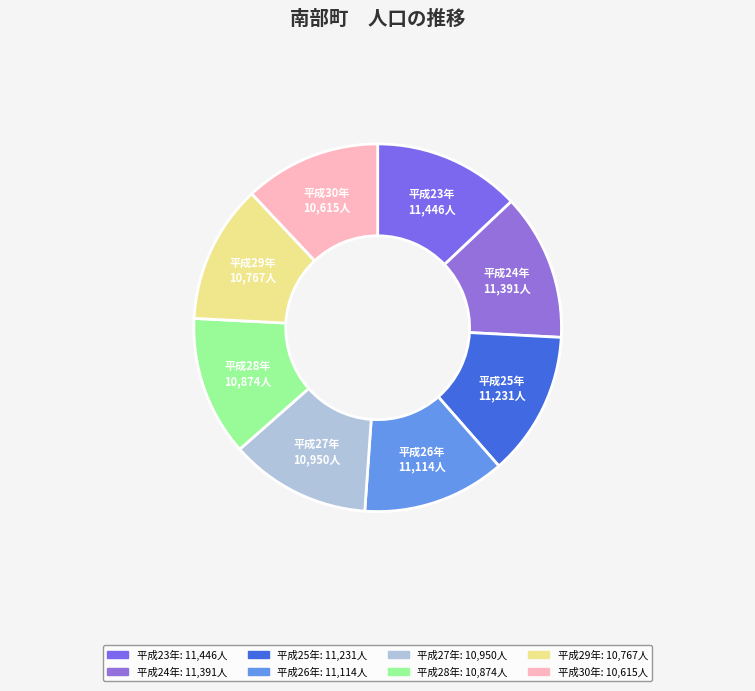

What is the ratio of the value at 平成24年 to the value at 平成26年?

1.0